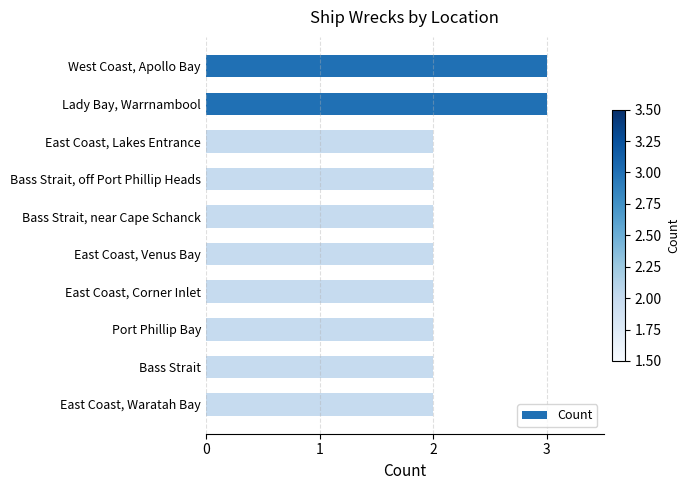

How many values are between 2 and 3?

10